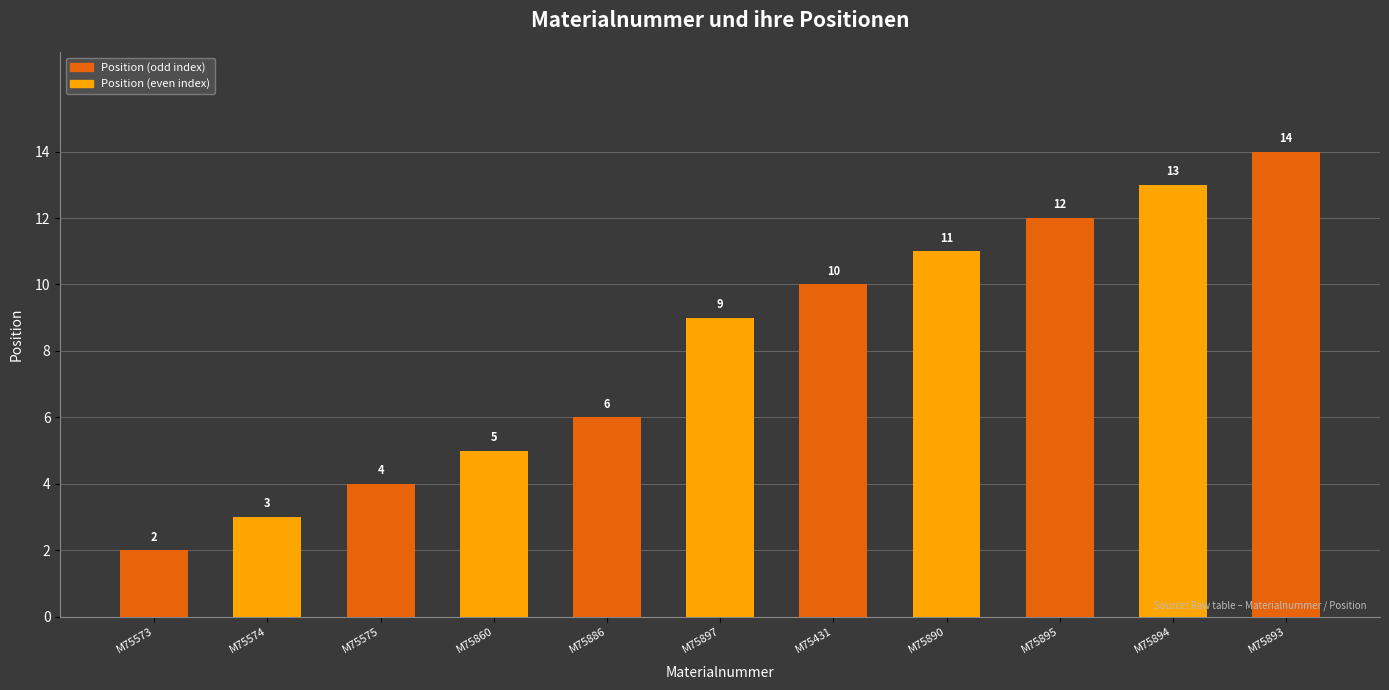

Reading left to right, what are all the values shown in this chart?

M75573=2	M75574=3	M75575=4	M75860=5	M75886=6	M75897=9	M75431=10	M75890=11	M75895=12	M75894=13	M75893=14